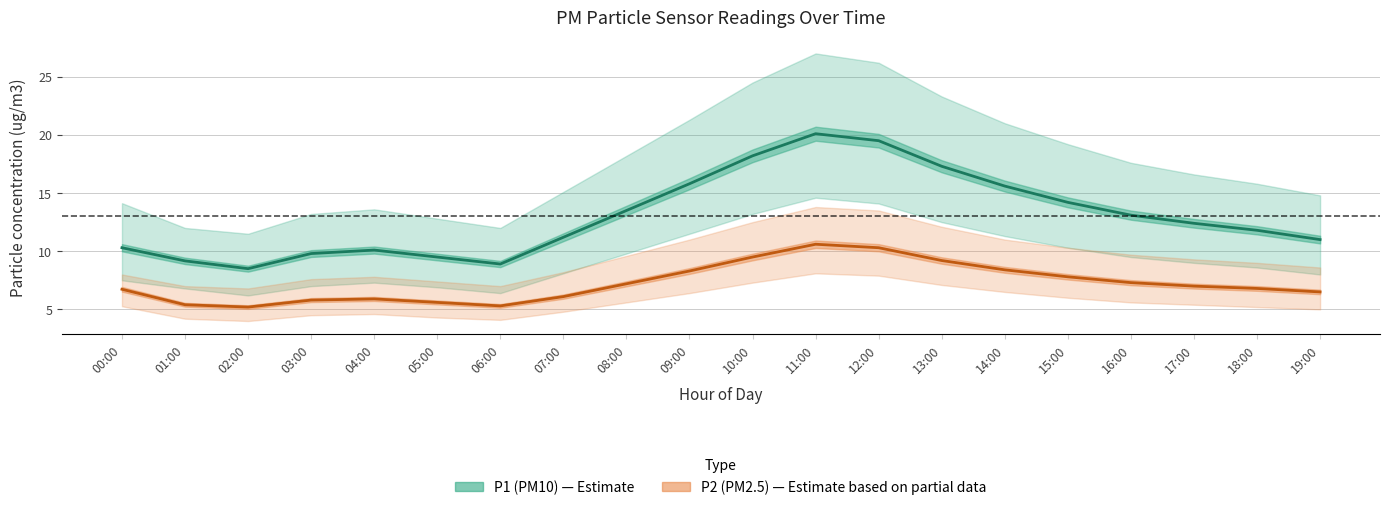

What are all the series names shown in the legend?

P1 (PM10), P2 (PM2.5)